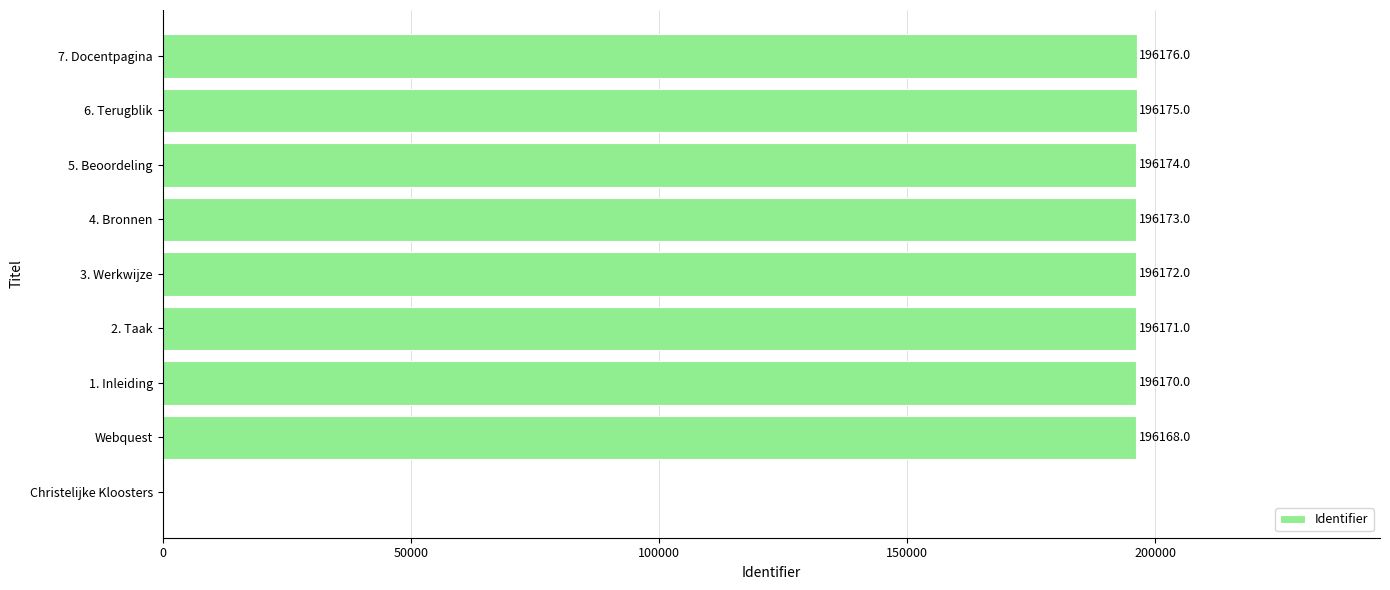

How many categories are shown in the chart?

9